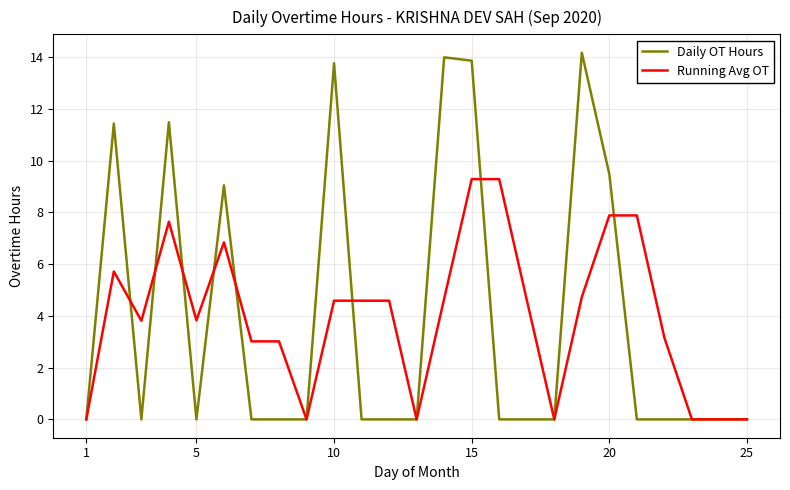

True or false: Daily OT Hours has more than 2 interior local peaks.

True